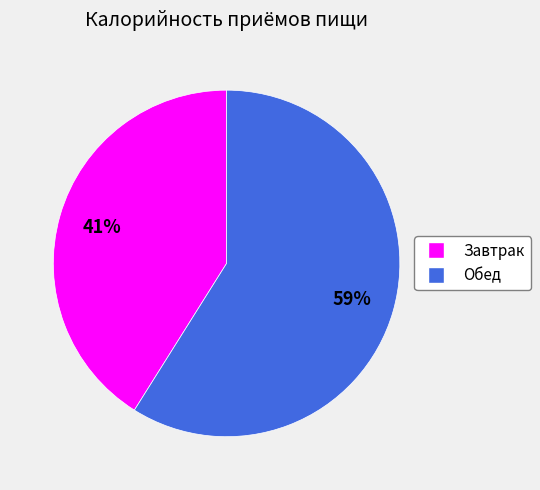

To the nearest percent, what portion does Обед represent?

59%